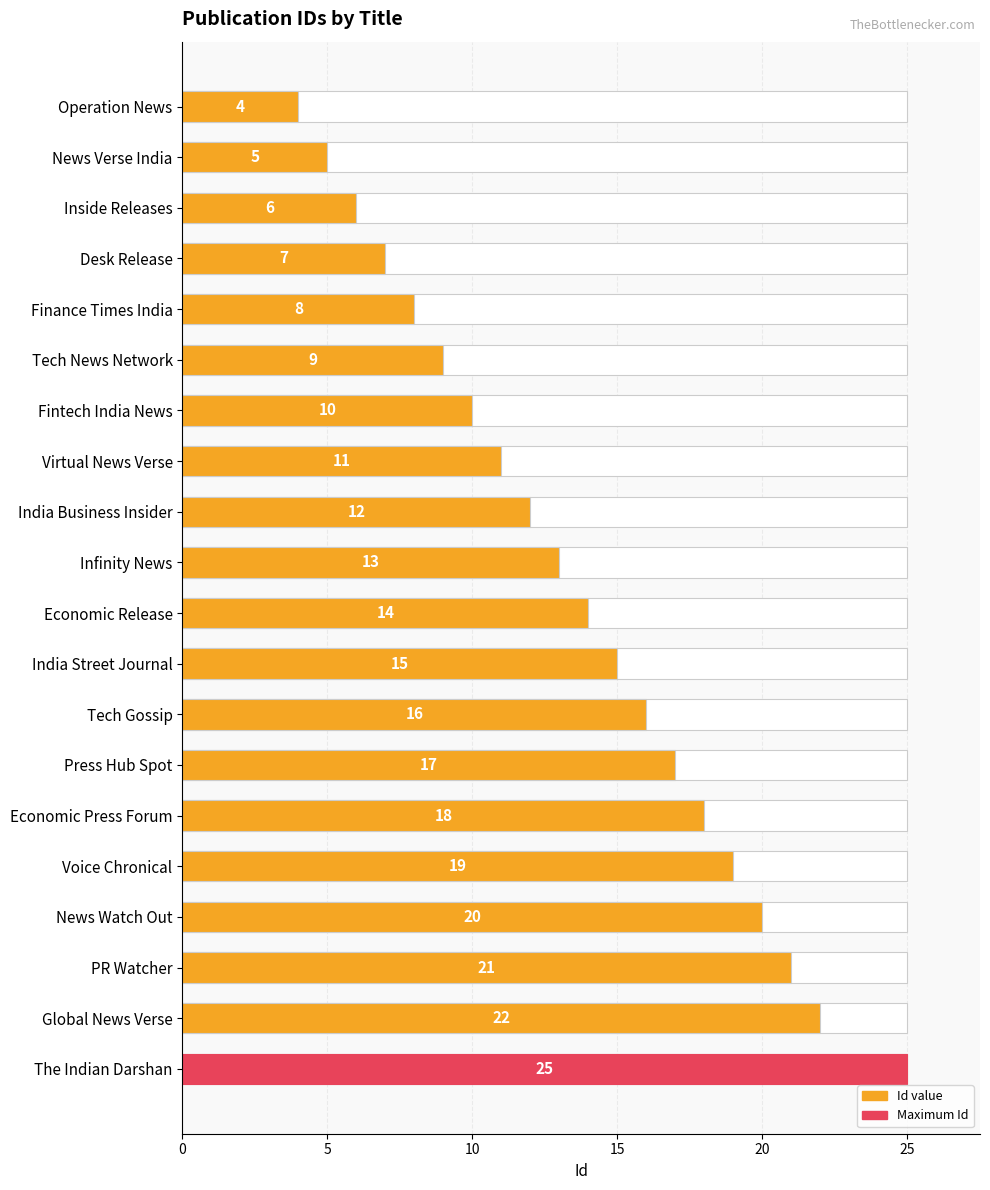

How many values exceed 14?

9